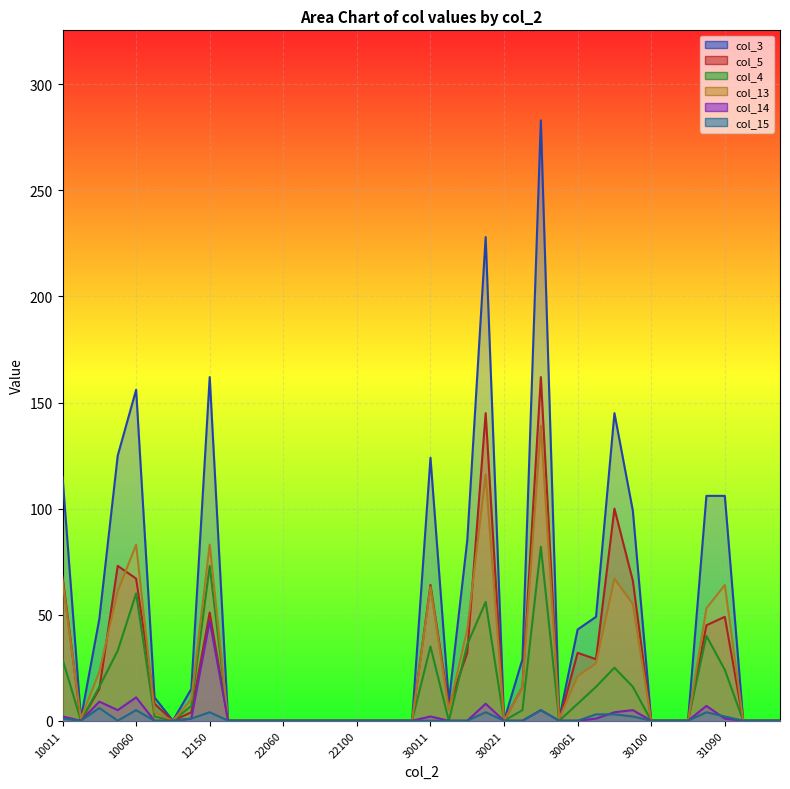

At which category is the sum across all series the highest?

30042